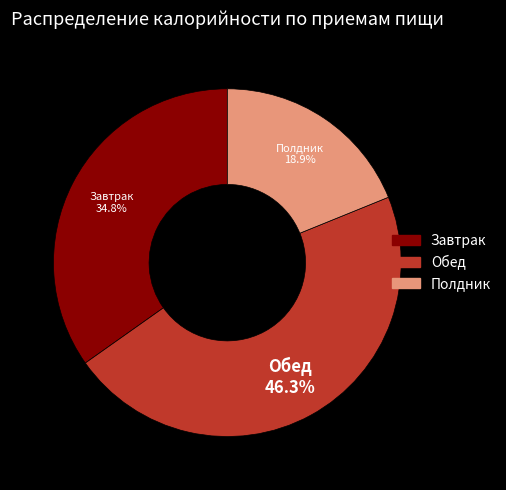

Count the number of slices in the pie.

3